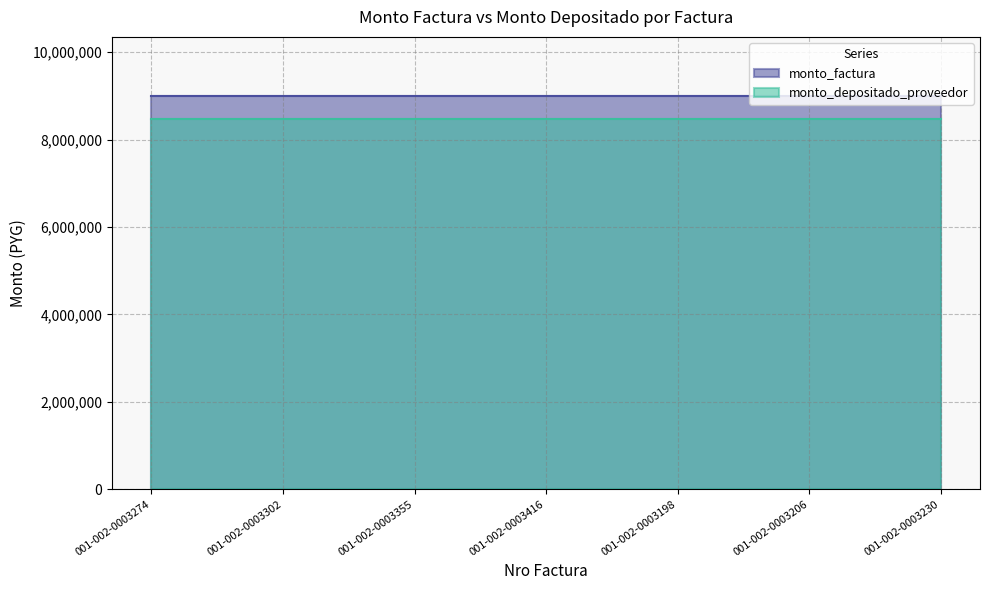

Which has a higher value, 001-002-0003416 or 001-002-0003355?

001-002-0003416